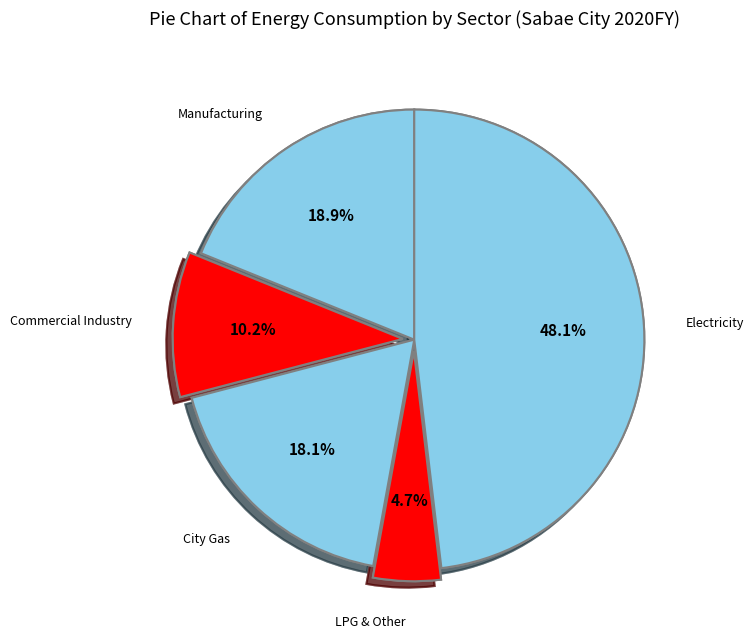

True or false: Electricity accounts for 58% of the total.

False